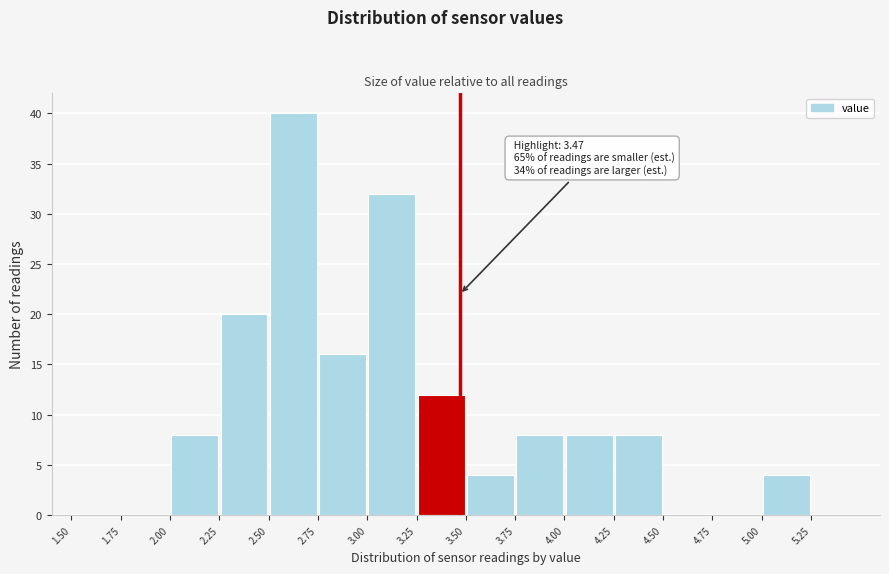

Which range on the x-axis has the tallest bar?

2.50 to 2.75